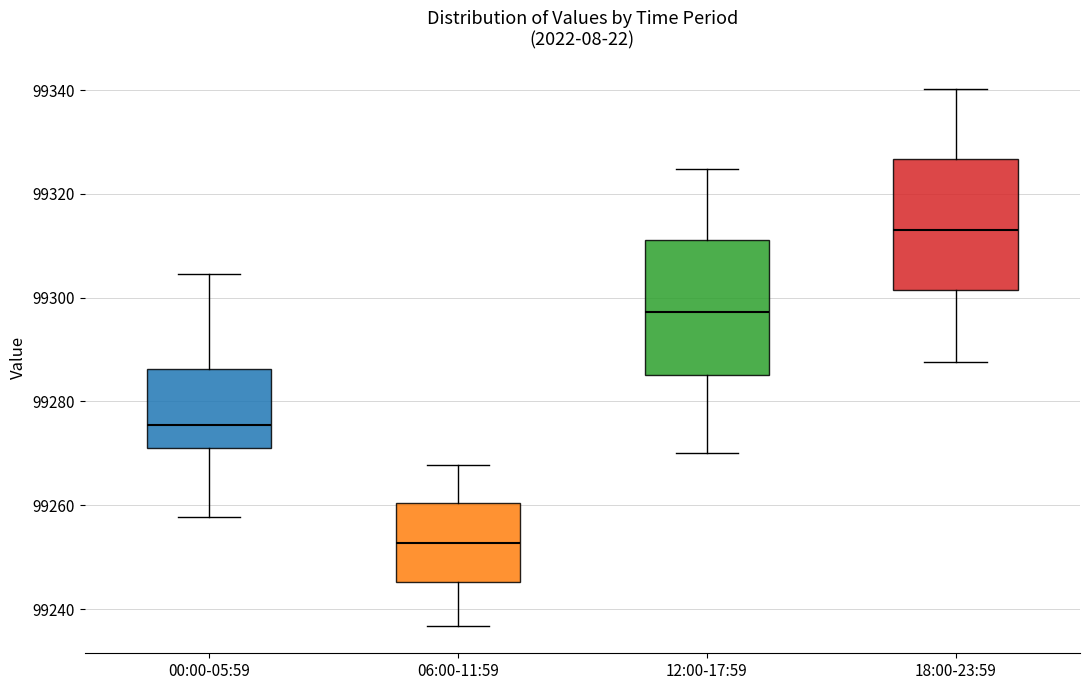

Which box's median line is the lowest?

06:00-11:59